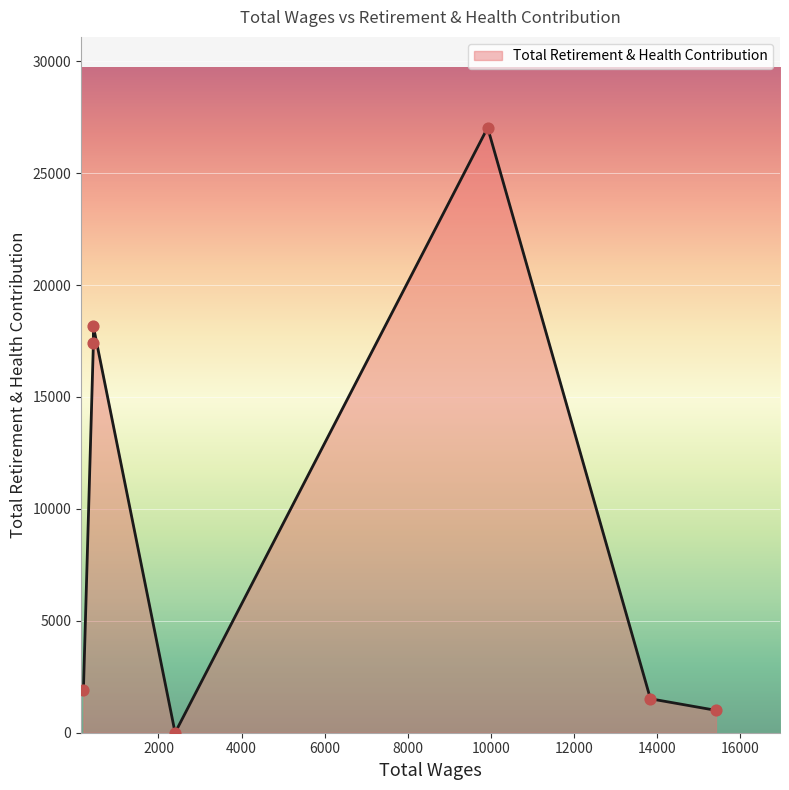

What is the change in value from 2400.0 to 192.0?

+1902